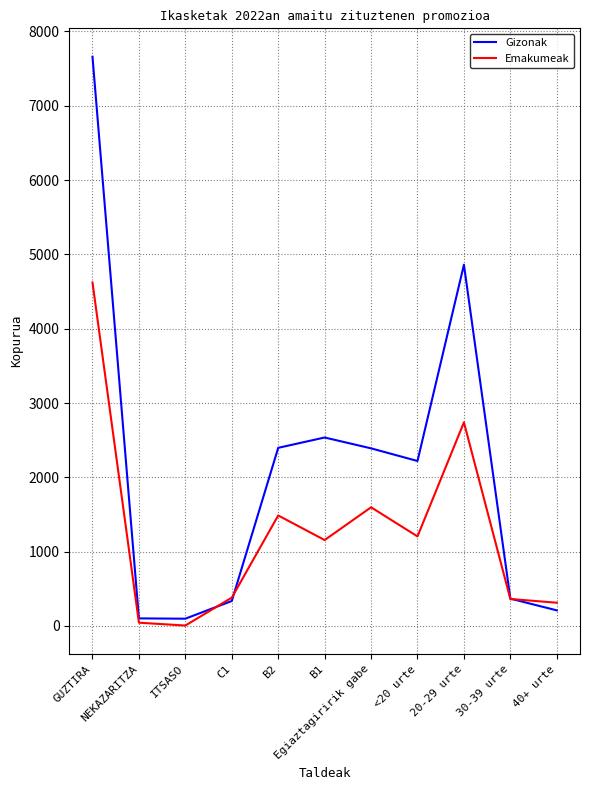

What is the difference between the highest and lowest values at C1?

45